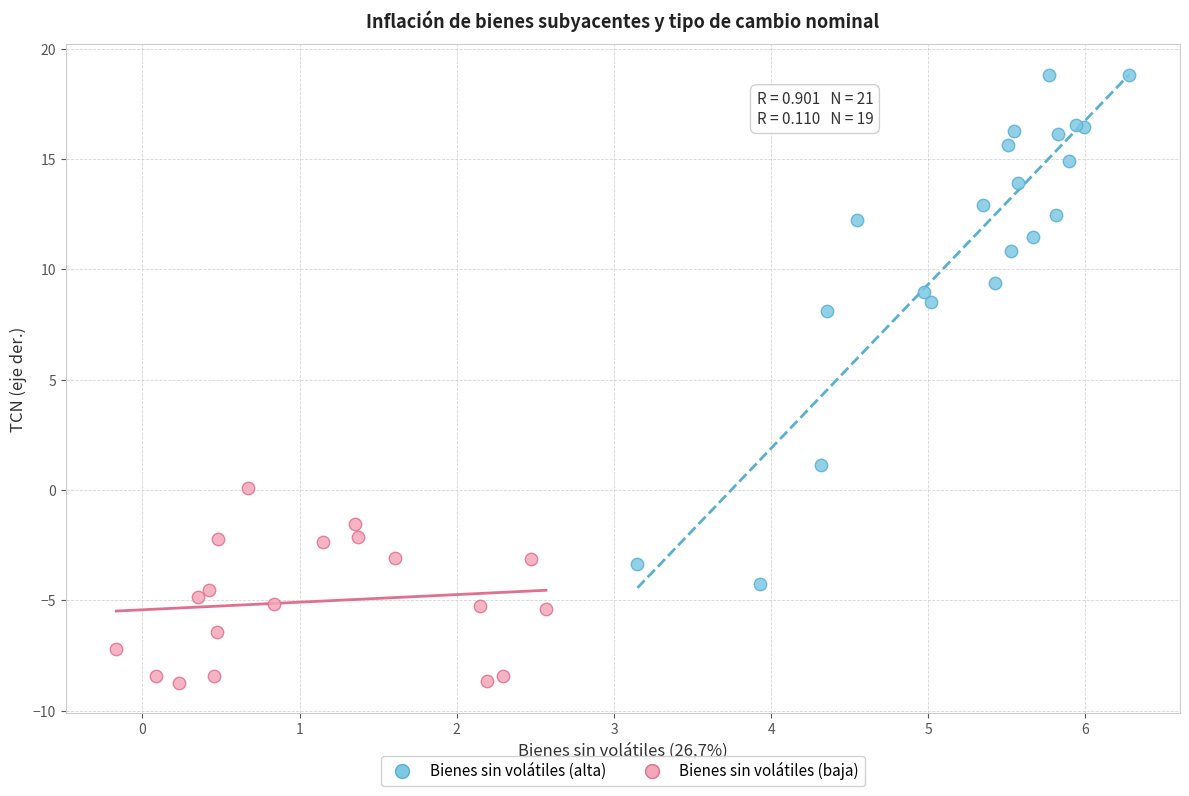

What are all the series names shown in the legend?

Bienes sin volátiles (alta), Bienes sin volátiles (baja)